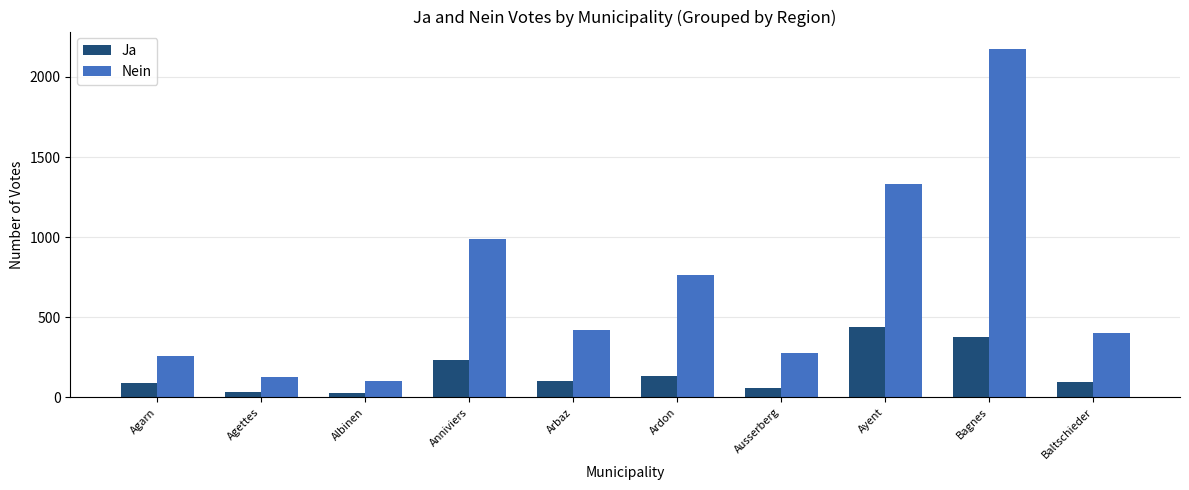

List the series in order of their overall mean, highest first.

Nein, Ja